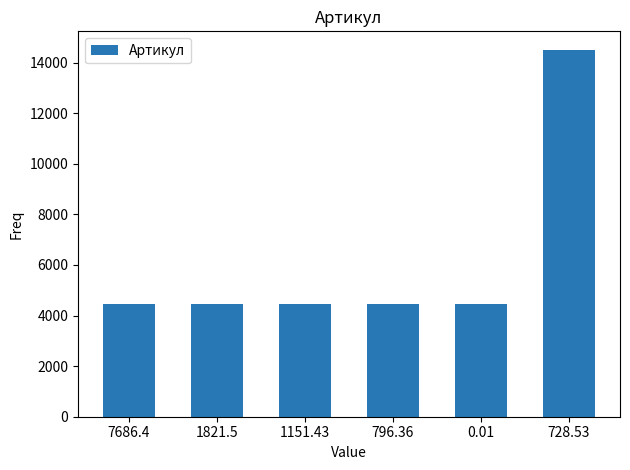

Count the number of data series in this chart.

1